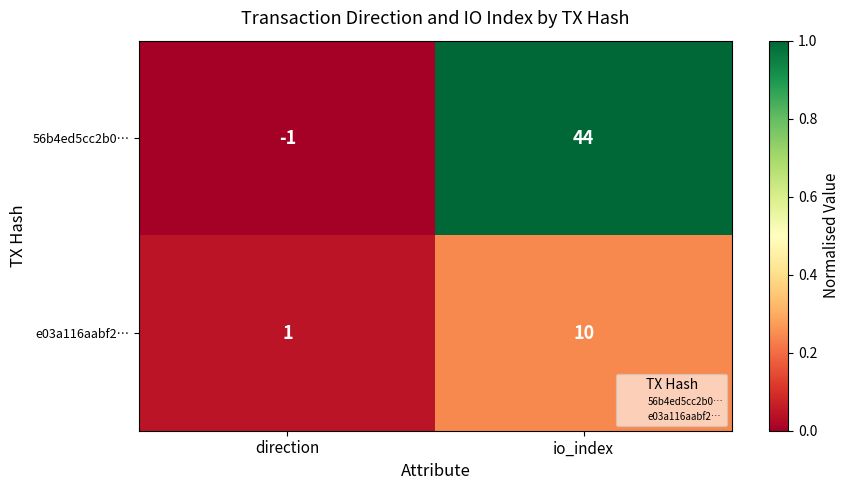

Is it true that e03a116aabf2… equals 1 at direction?

True